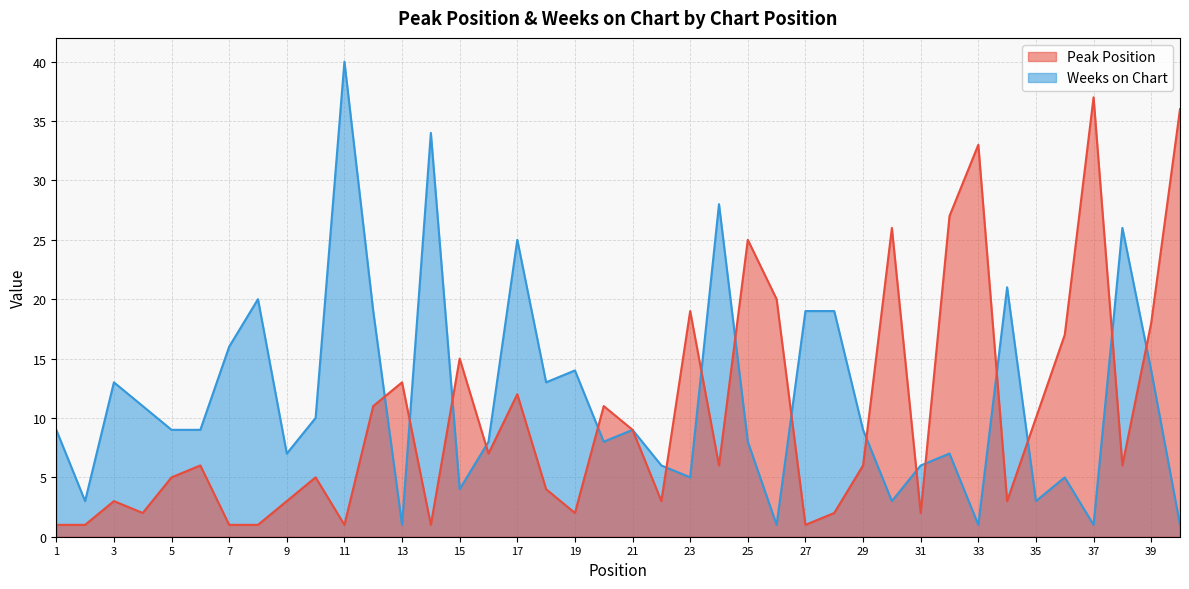

What is the sum of the Peak Position values at 27 and 34?

4